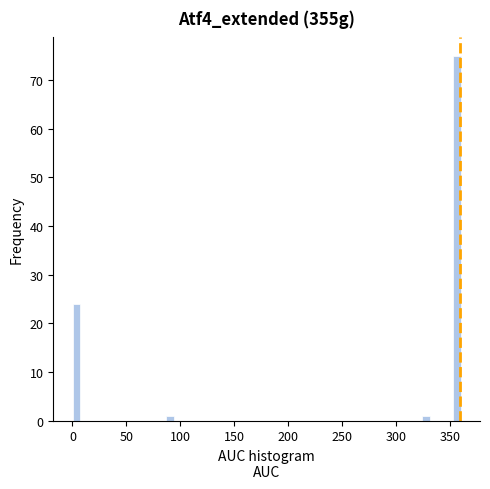

Read against the x-axis, roughly where is the centre of the tallest bar?

355